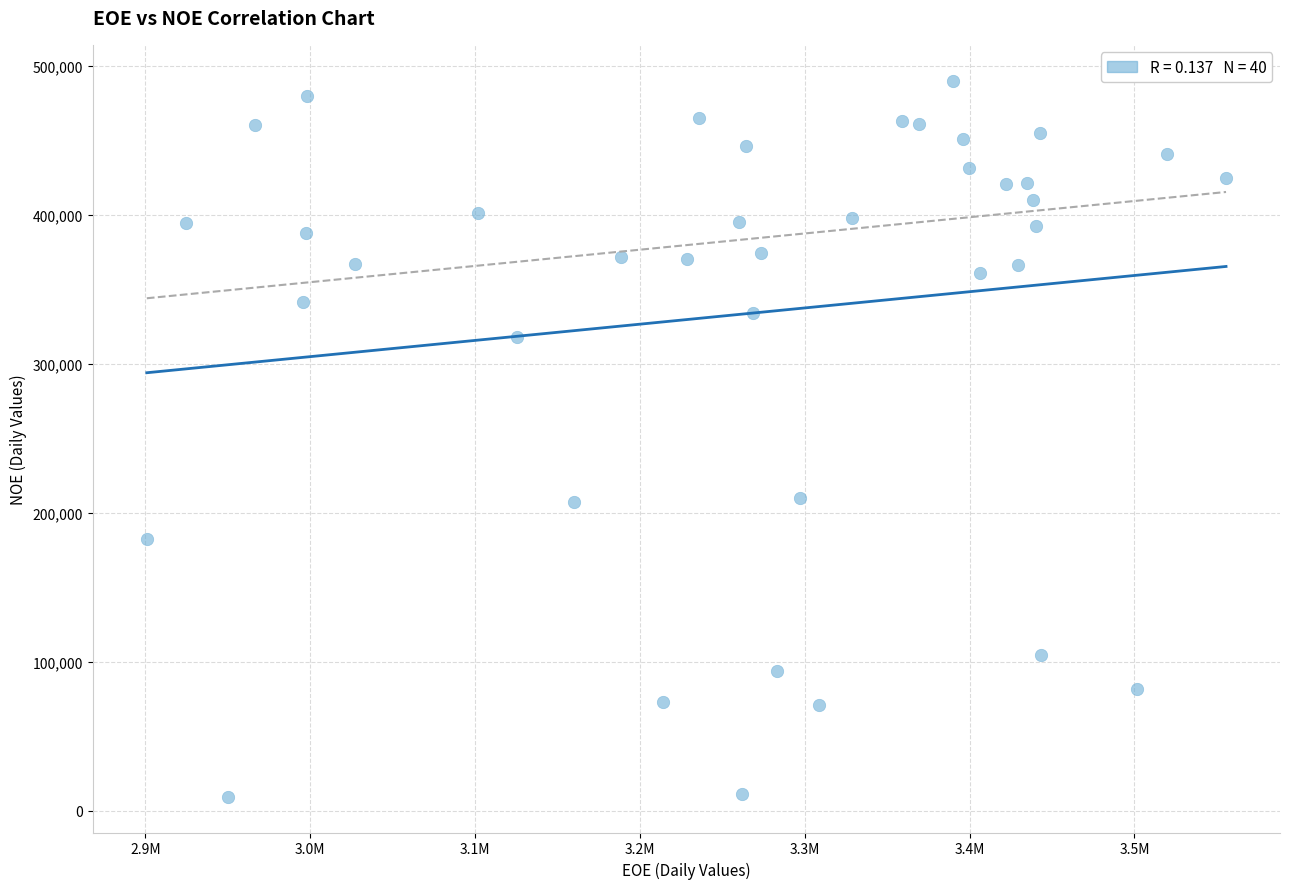

What is the range of X values (max minus min)?

654739